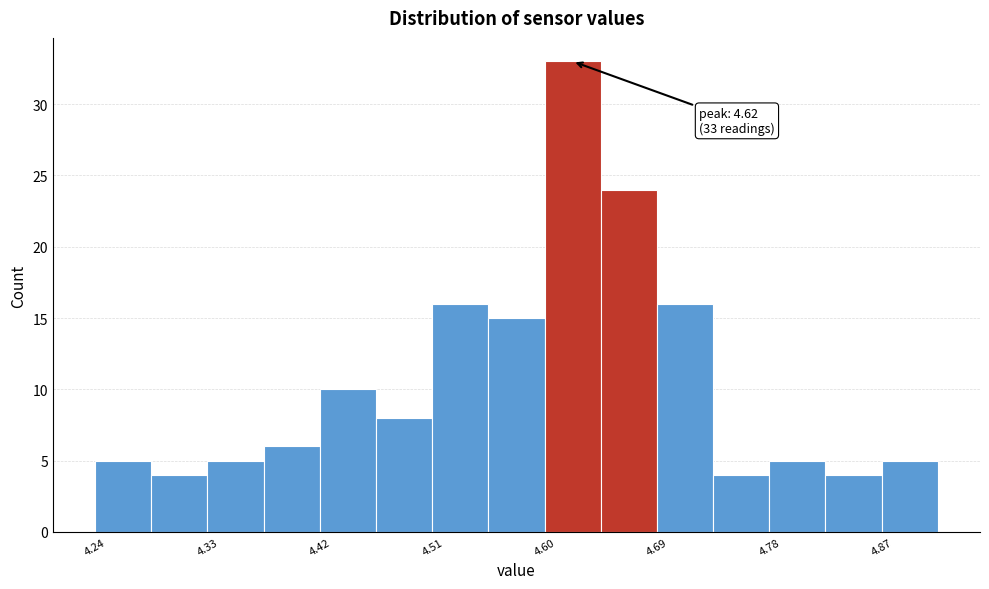

Over which range of the x-axis is the bar tallest?

4.60 to 4.64